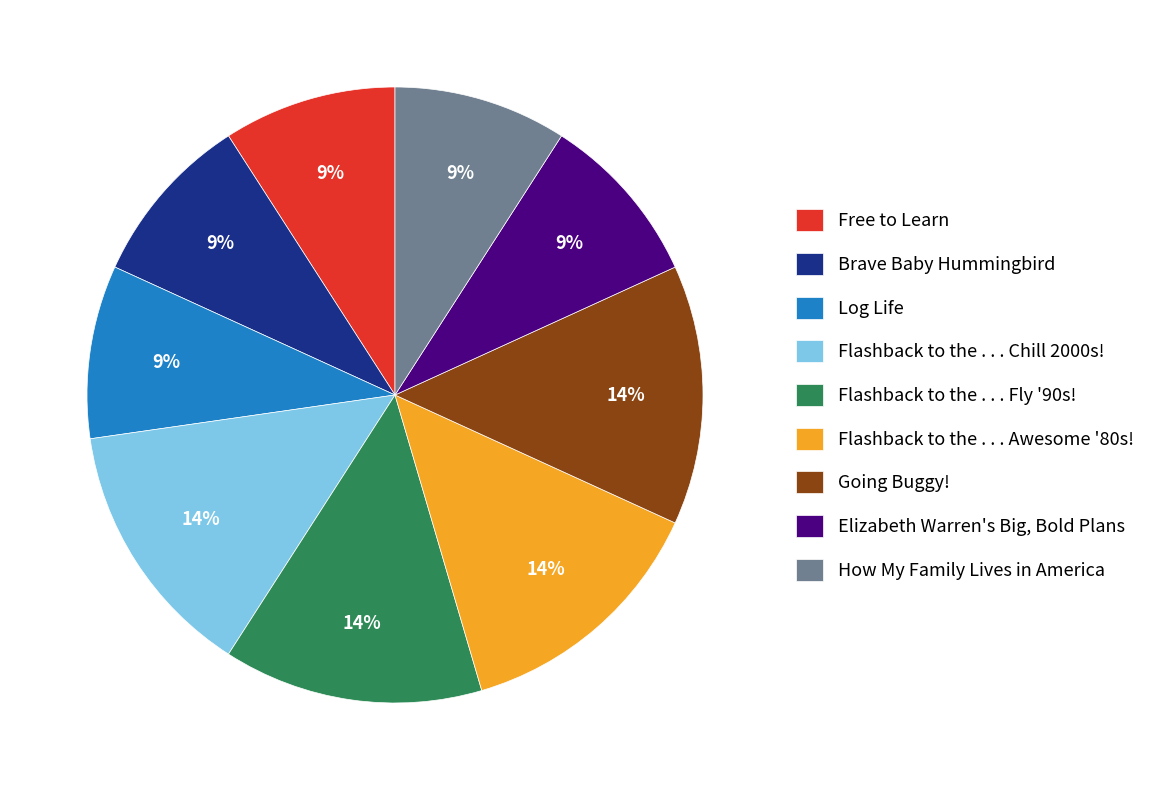

Does Going Buggy! account for over 50% of the chart?

No